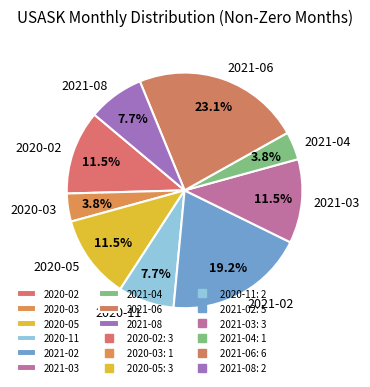

Is it true that 2021-08 is 8% of the pie?

True